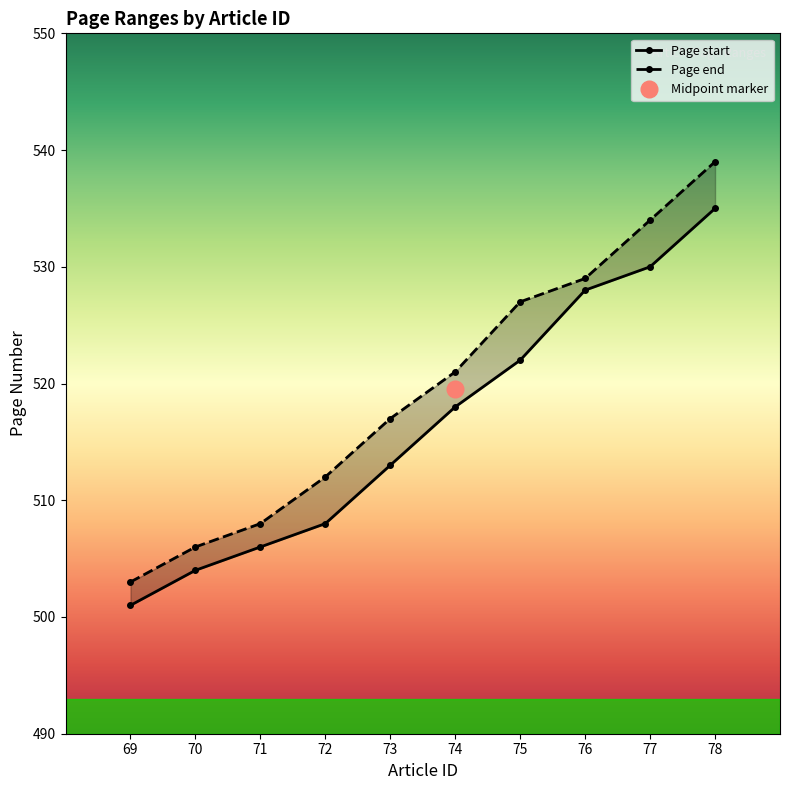

Which series changed the most between 69 and 78?

Page end